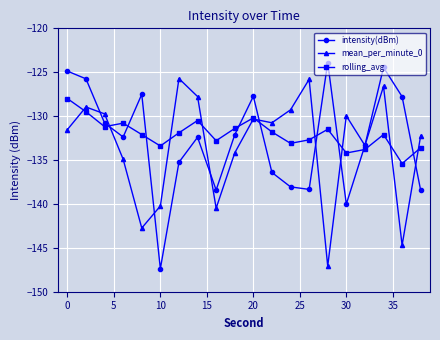

Which series has the largest total across all categories?

rolling_avg